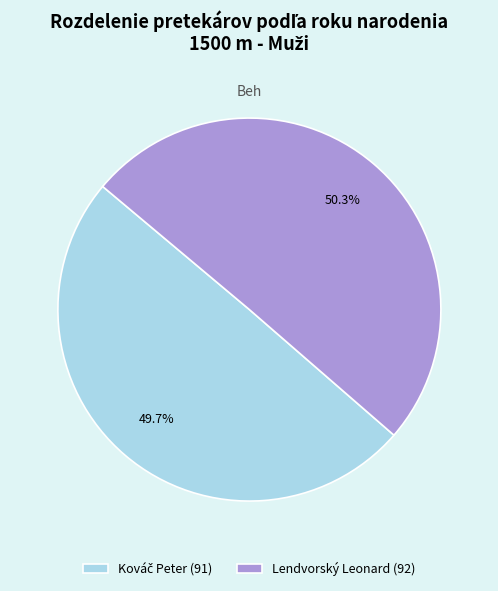

Is there any slice that represents more than half of the pie?

Yes